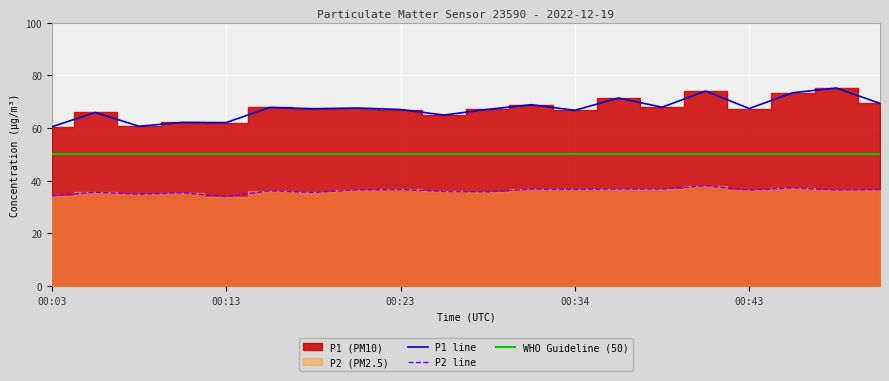

True or false: P1 line and P2 line intersect in this chart.

False